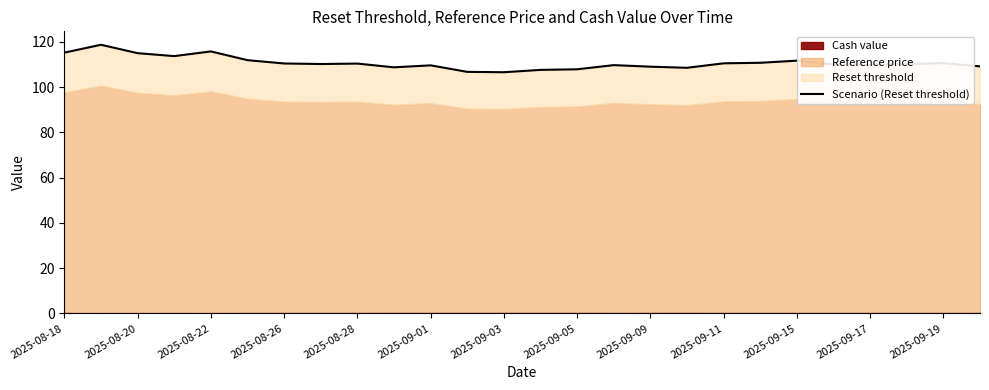

What is the difference between the maximum and minimum values?

12.1